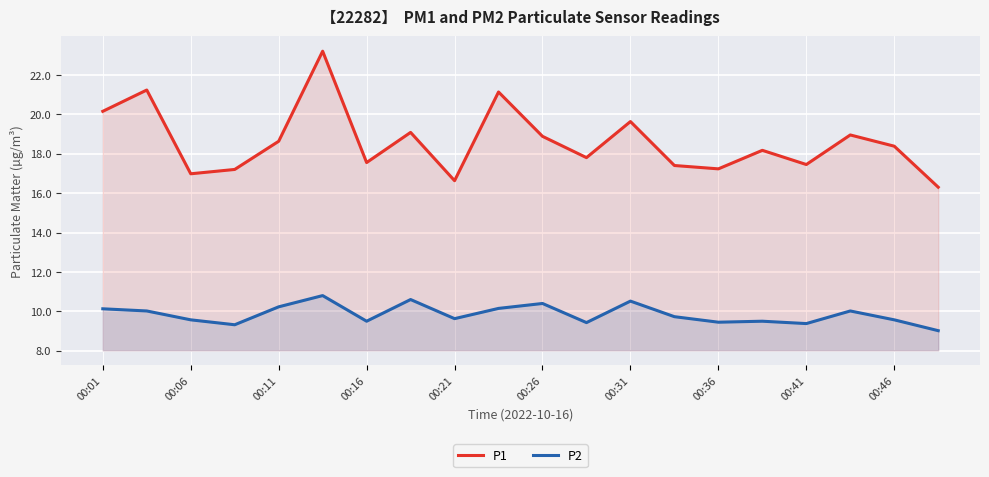

True or false: P2 and P1 cross at least once.

False